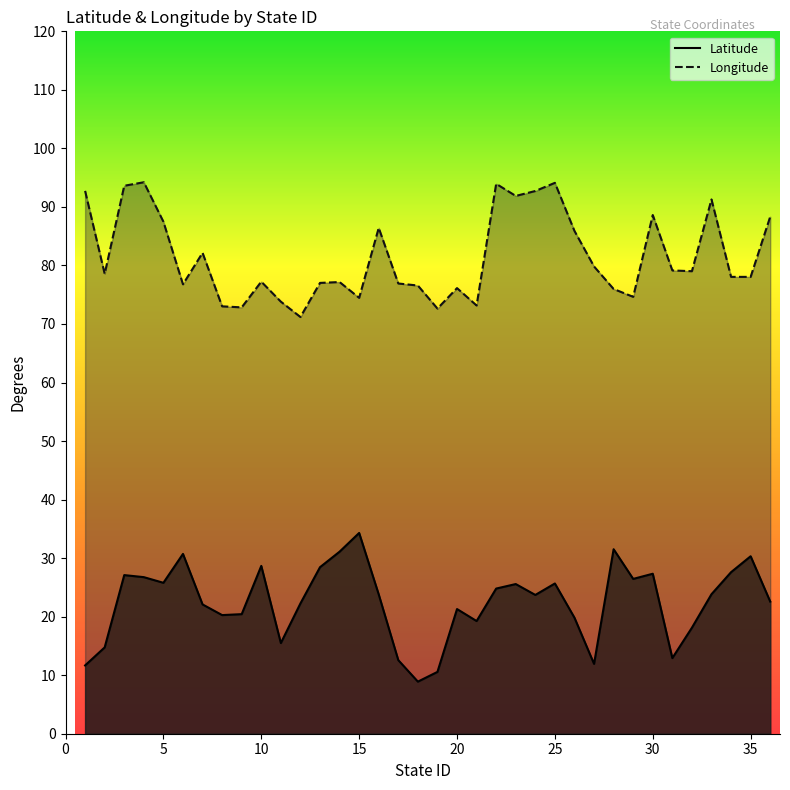

List the series in order of their overall mean, lowest first.

Latitude, Longitude